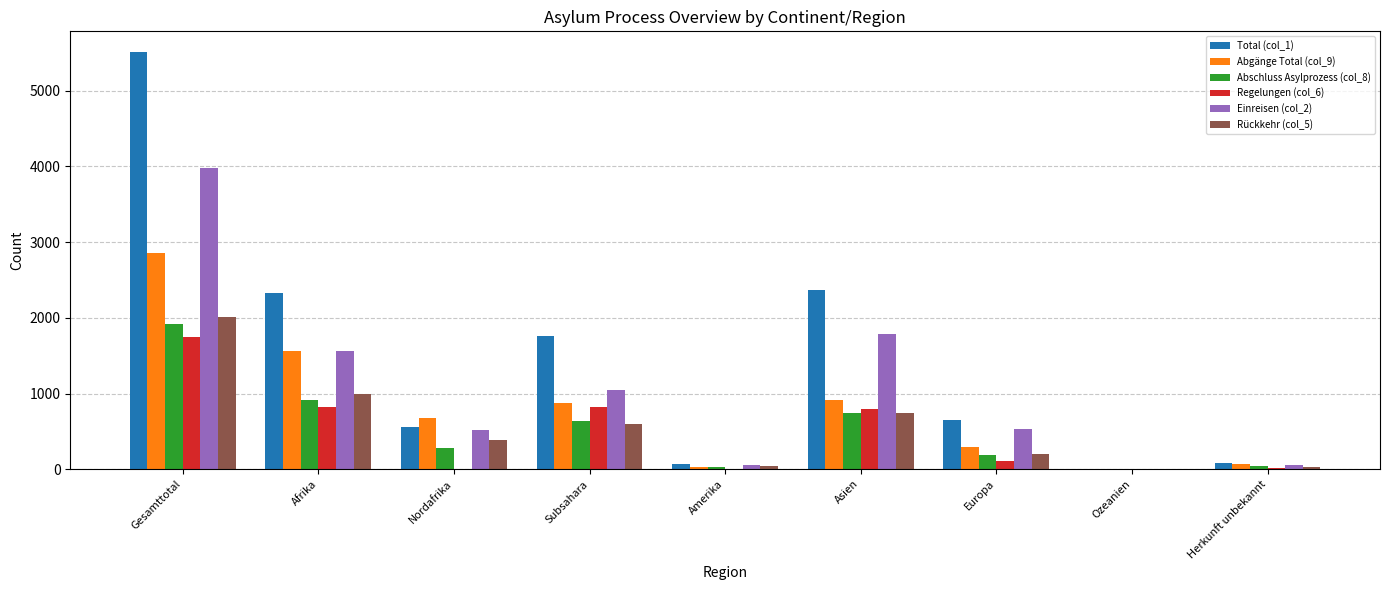

What is the total value across all series at Asien?

7337